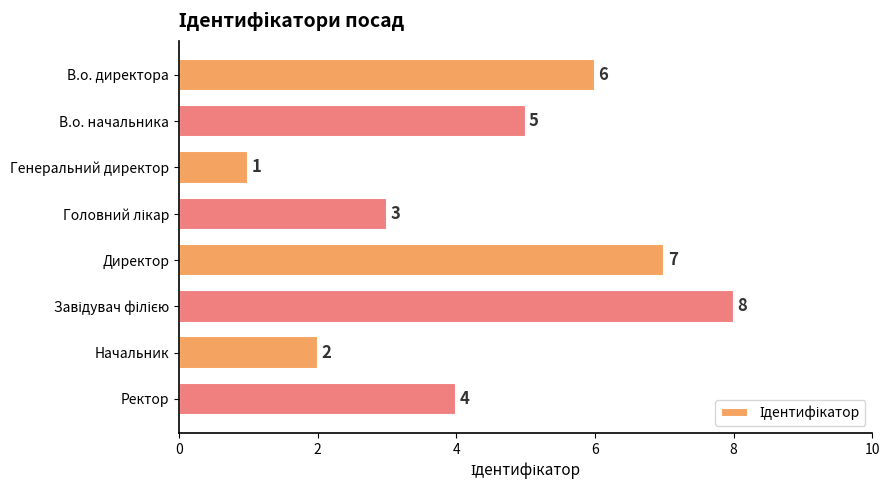

How many series are shown in this chart?

1